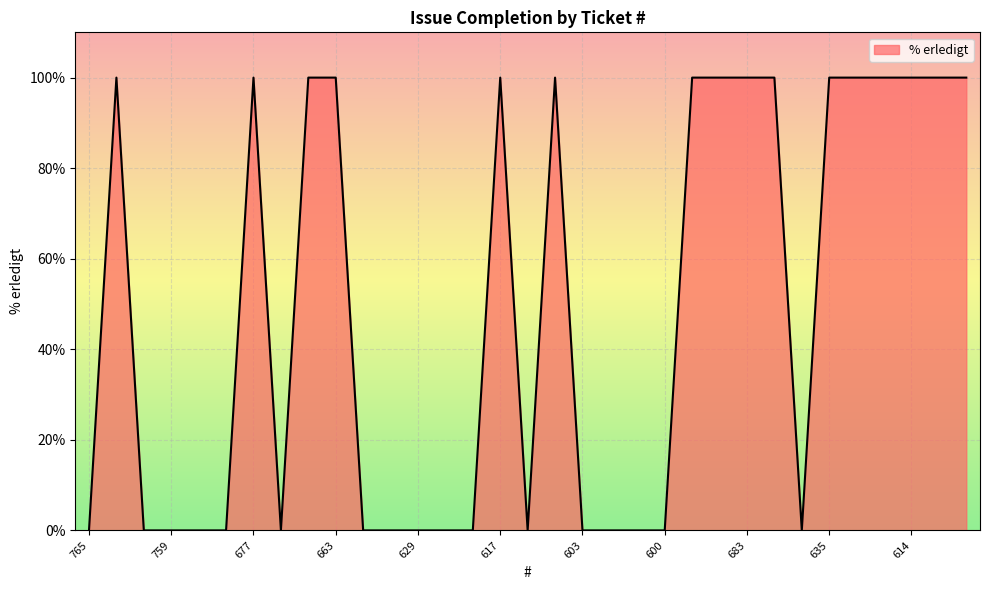

What is the maximum value shown in the chart?

100